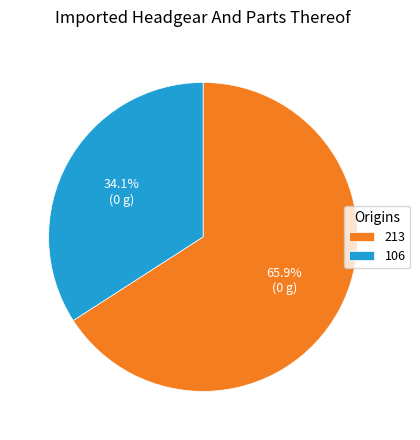

Which slice is the largest?

213